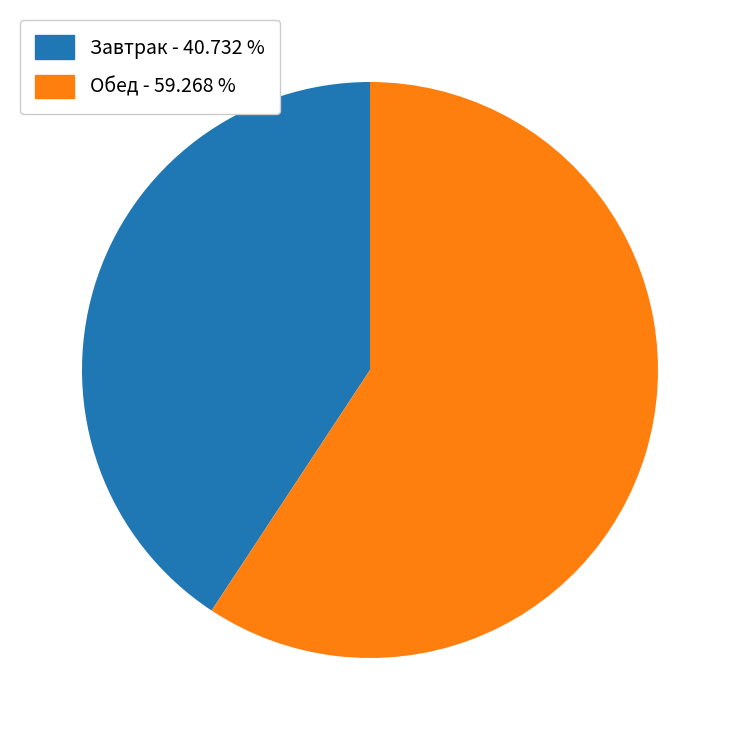

Do Обед - 59.268 % and Завтрак - 40.732 % together represent more than half of the pie?

Yes